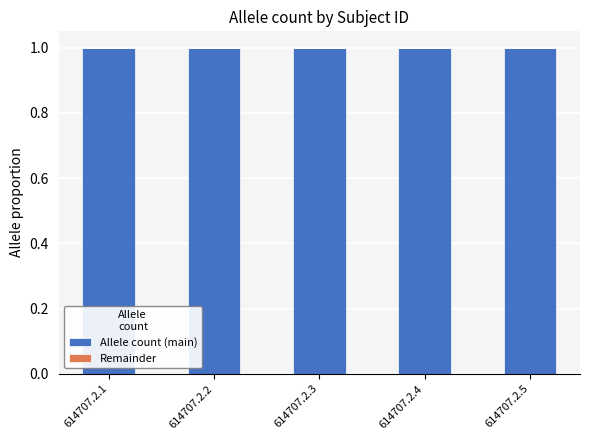

What is the maximum value shown in the chart?

1